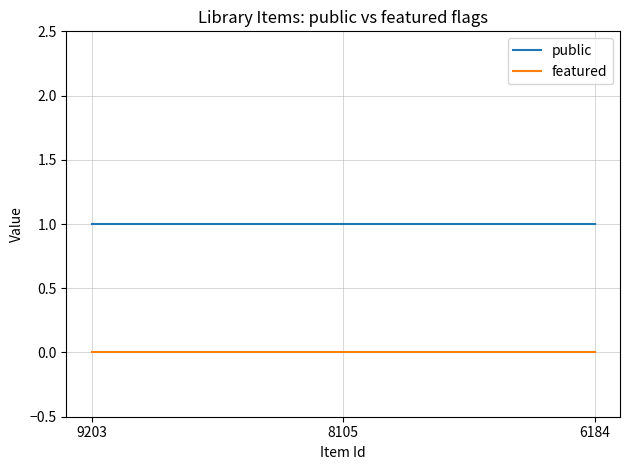

Does the chart have visible grid lines?

Yes